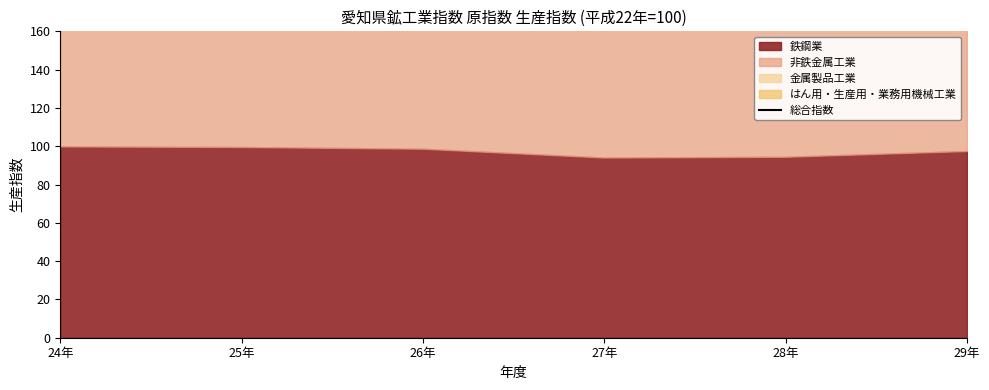

Where is the data nearest to the value 412?

26年